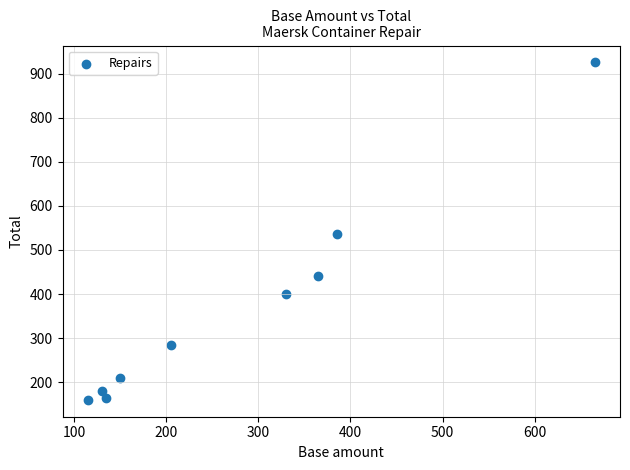

What is the range of X values (max minus min)?

550.0